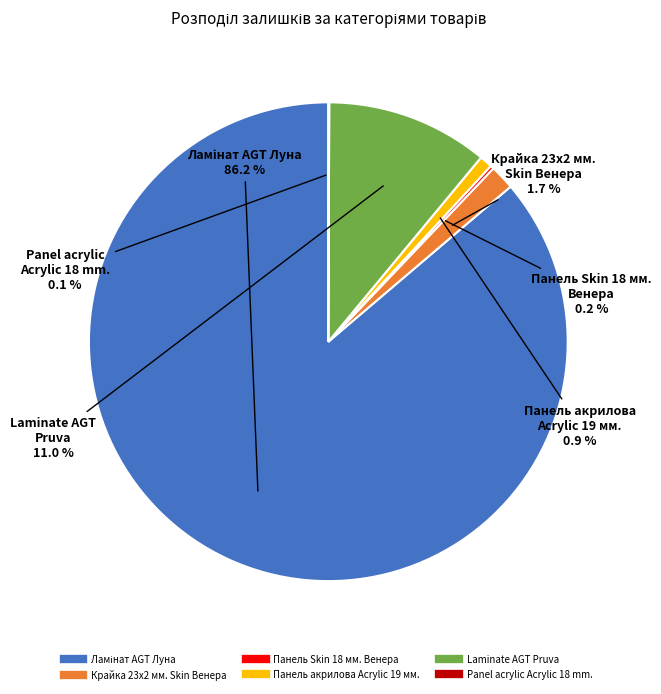

Does any single category account for the majority?

Yes